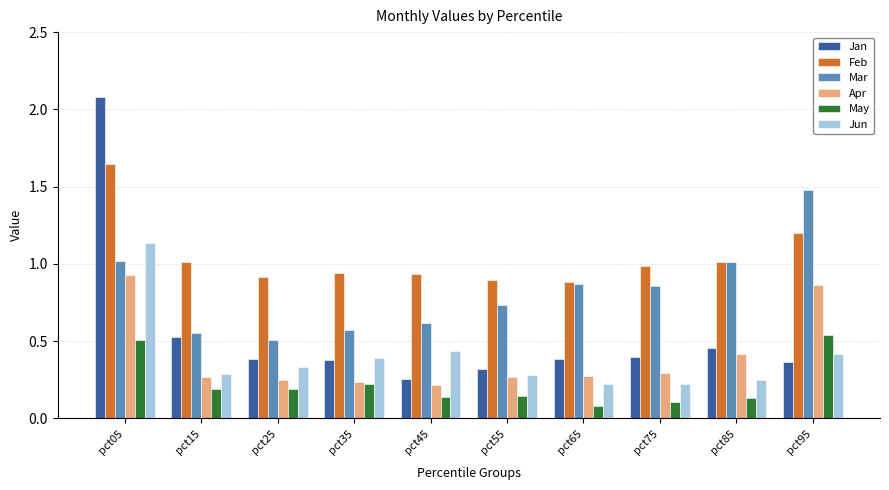

Count the Jan values in the range 0 to 1.

9